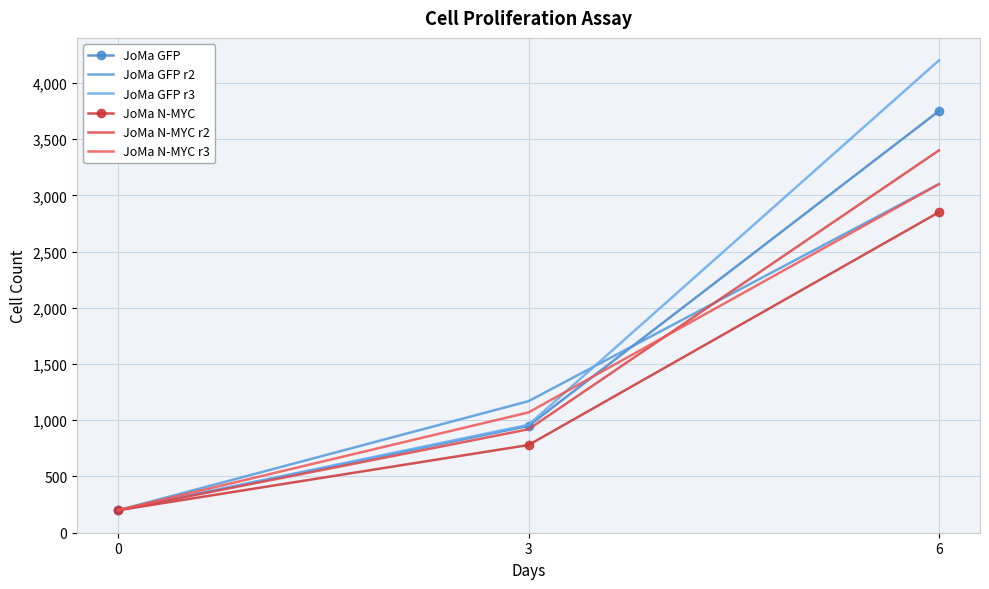

True or false: JoMa GFP has a value of 950 at 3.

True